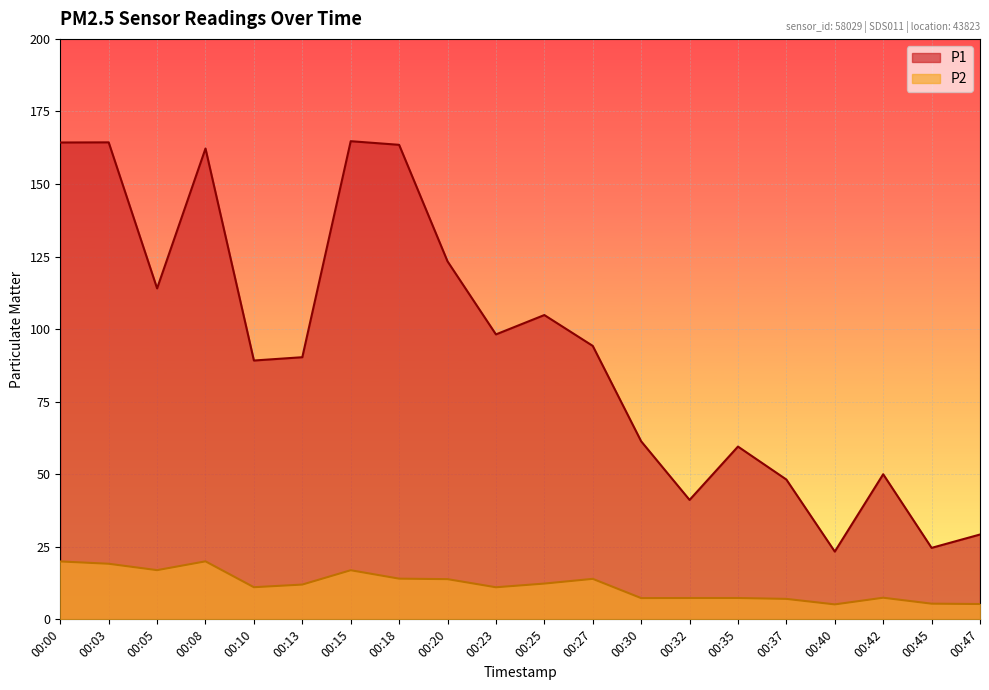

What is the lowest value of the P1 series?

23.4